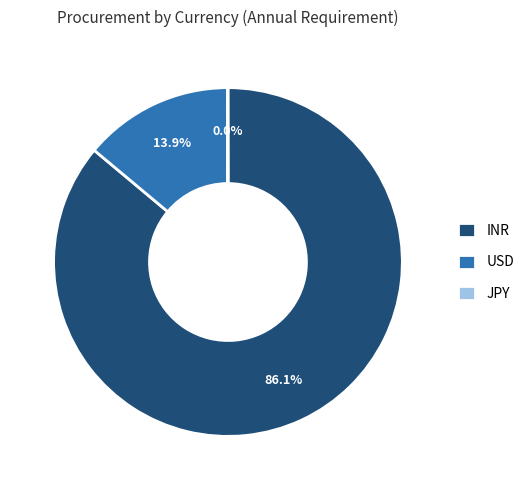

Which slice is the largest?

INR